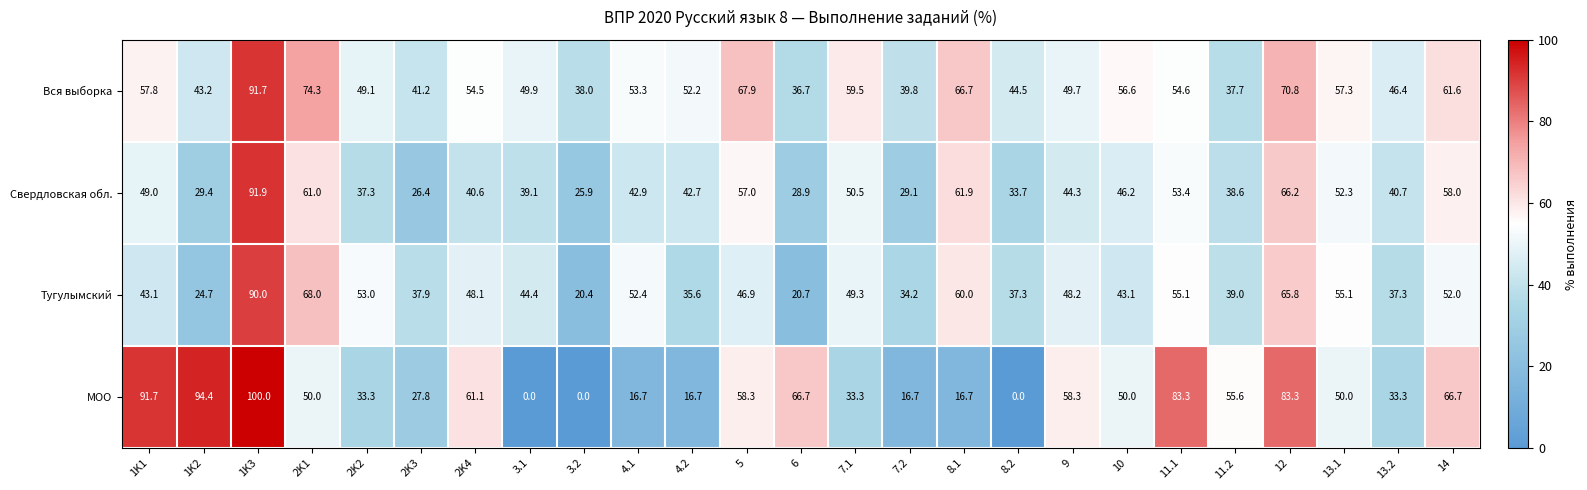

Where does the Свердловская обл. series first go above 42?

1K1